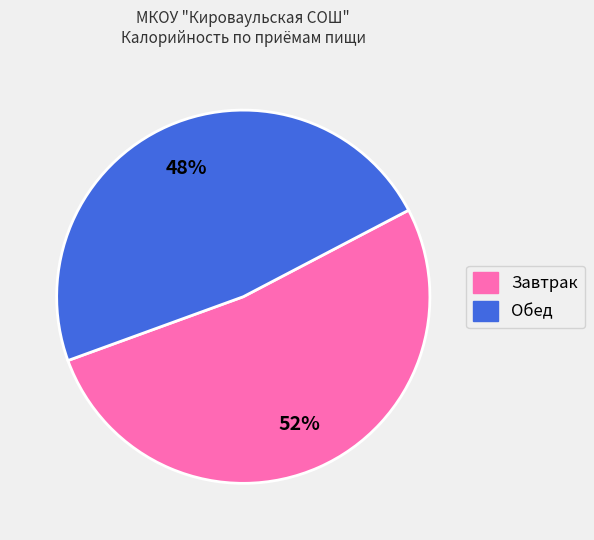

To the nearest percent, what is the average slice percentage?

50%